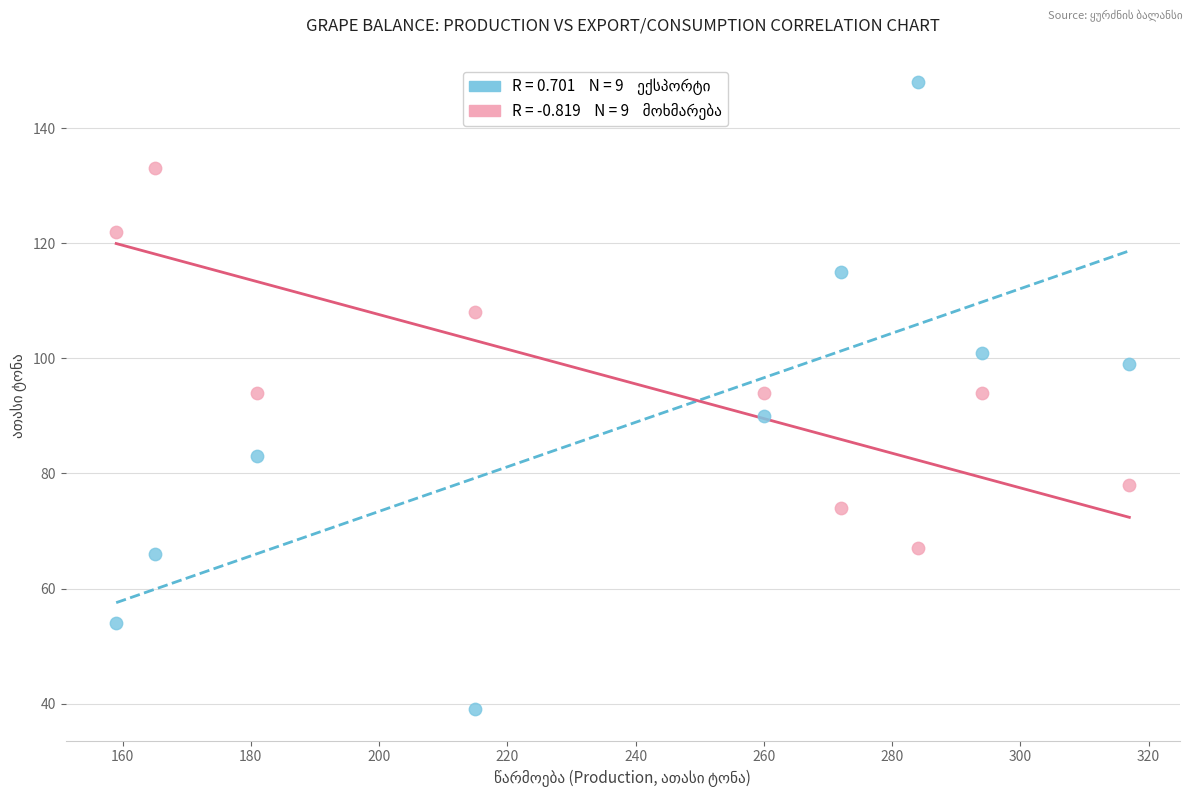

Across all data points, what is the range of Y values (max minus min)?

109